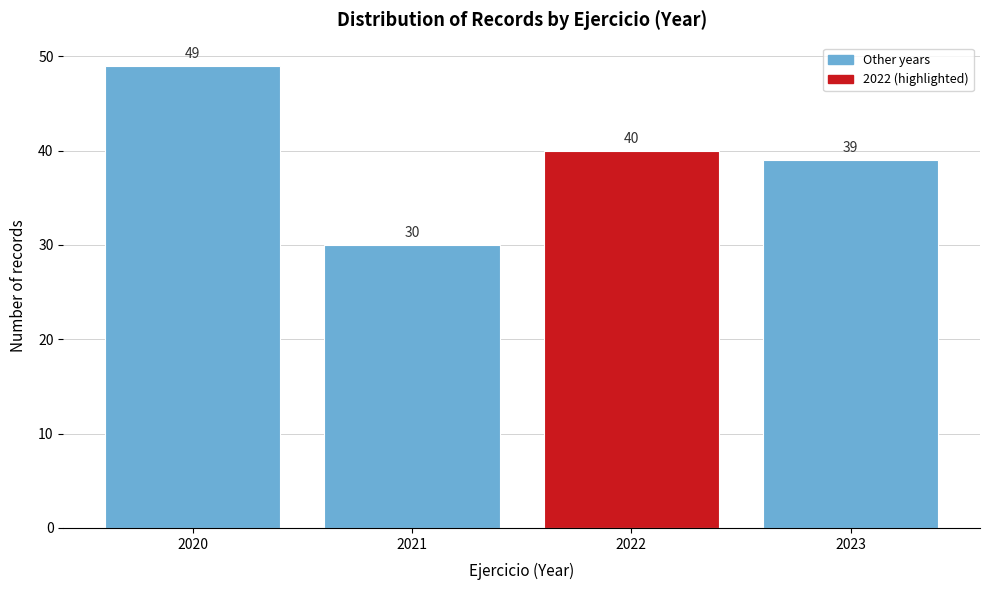

Reading left to right, list all the values displayed in this chart.

49	30	40	39